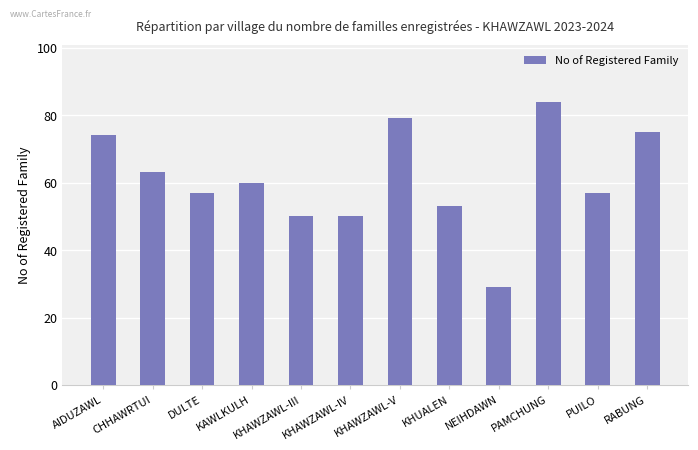

Reading left to right, what are all the values shown in this chart?

74	63	57	60	50	50	79	53	29	84	57	75